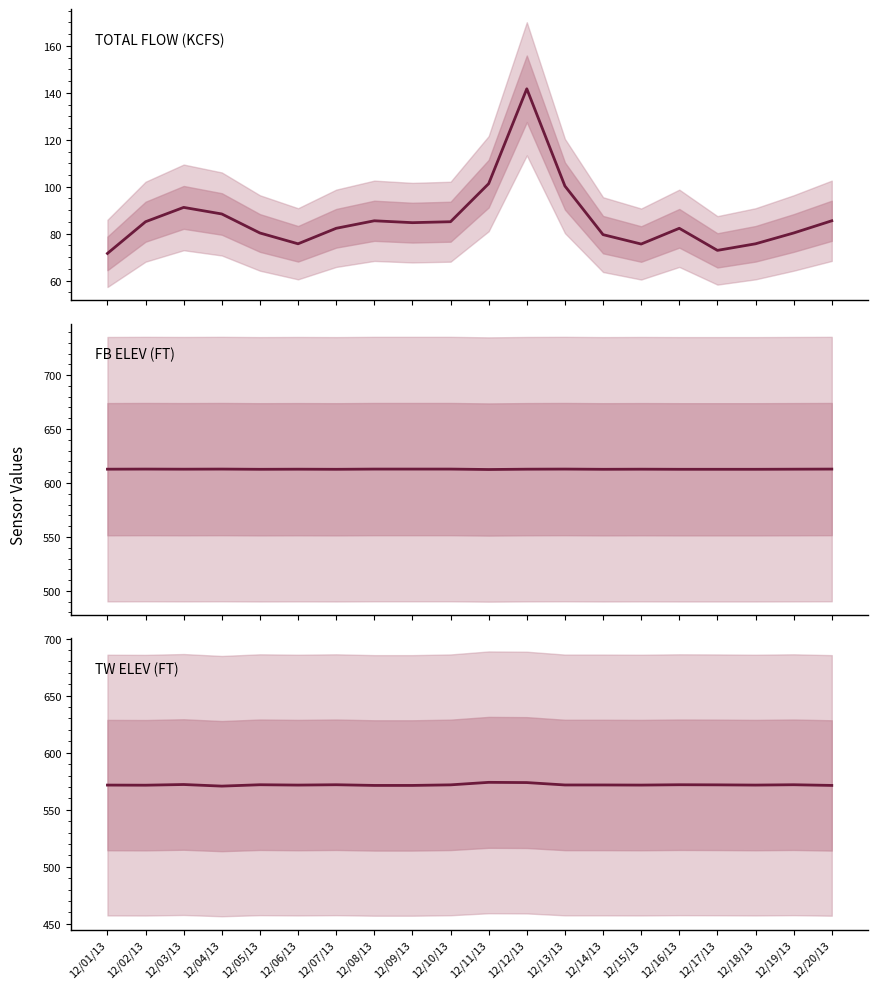

What is the value of the TOTAL FLOW (KCFS) point at the 10th from the left?

85.1